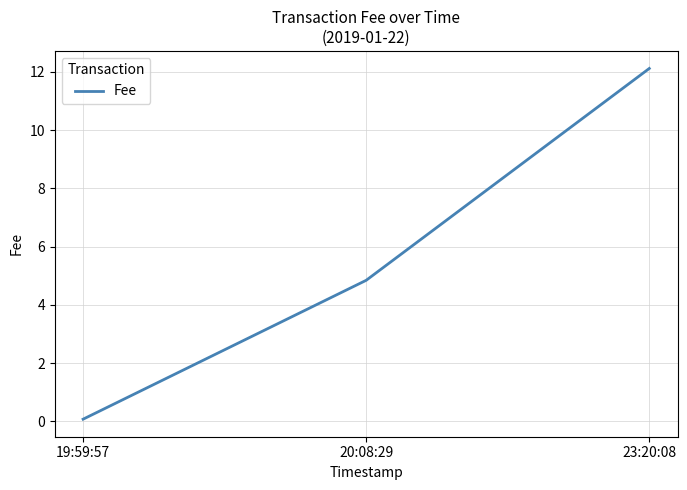

What position from the left is 23:20:08?

3